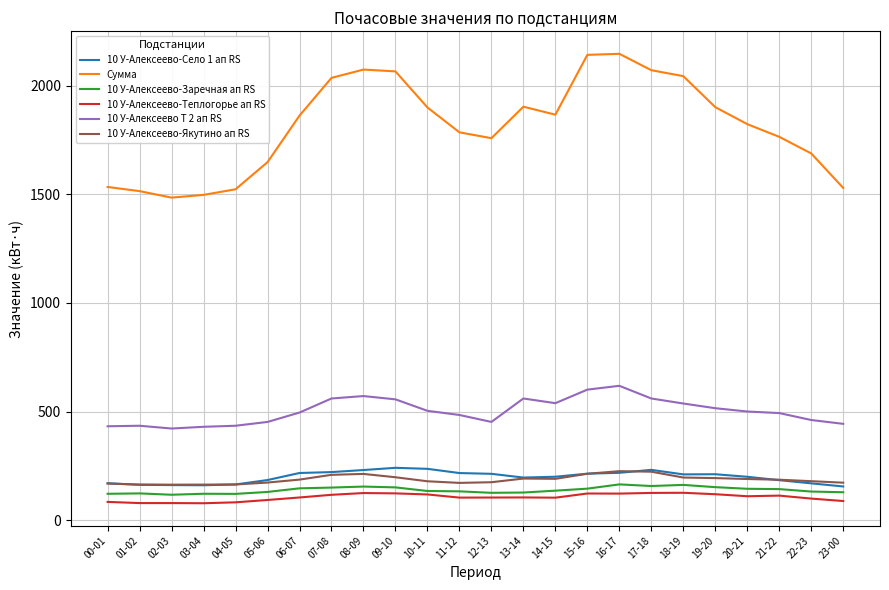

What is the difference between the highest and lowest values at 16-17?

2026.2